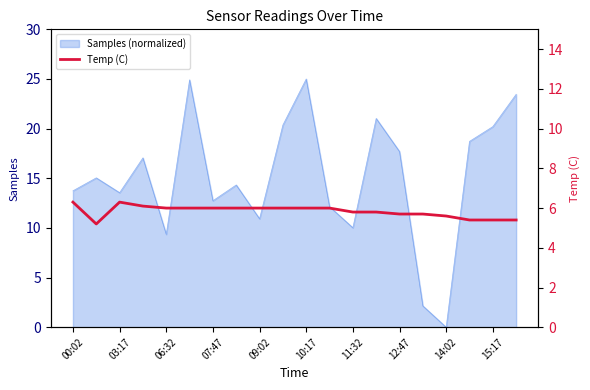

The Samples (normalized) series shows 13.7 at 00:02. True or false?

True